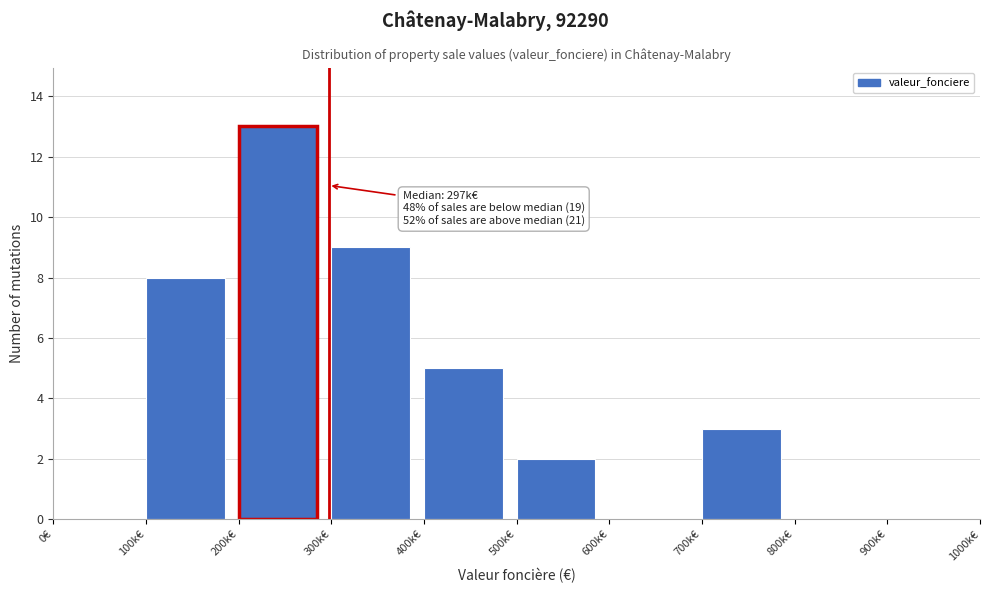

Reading left to right, list all the values displayed in this chart.

0€=0	100k€=8	200k€=13	300k€=9	400k€=5	500k€=2	600k€=0	700k€=3	800k€=0	900k€=0